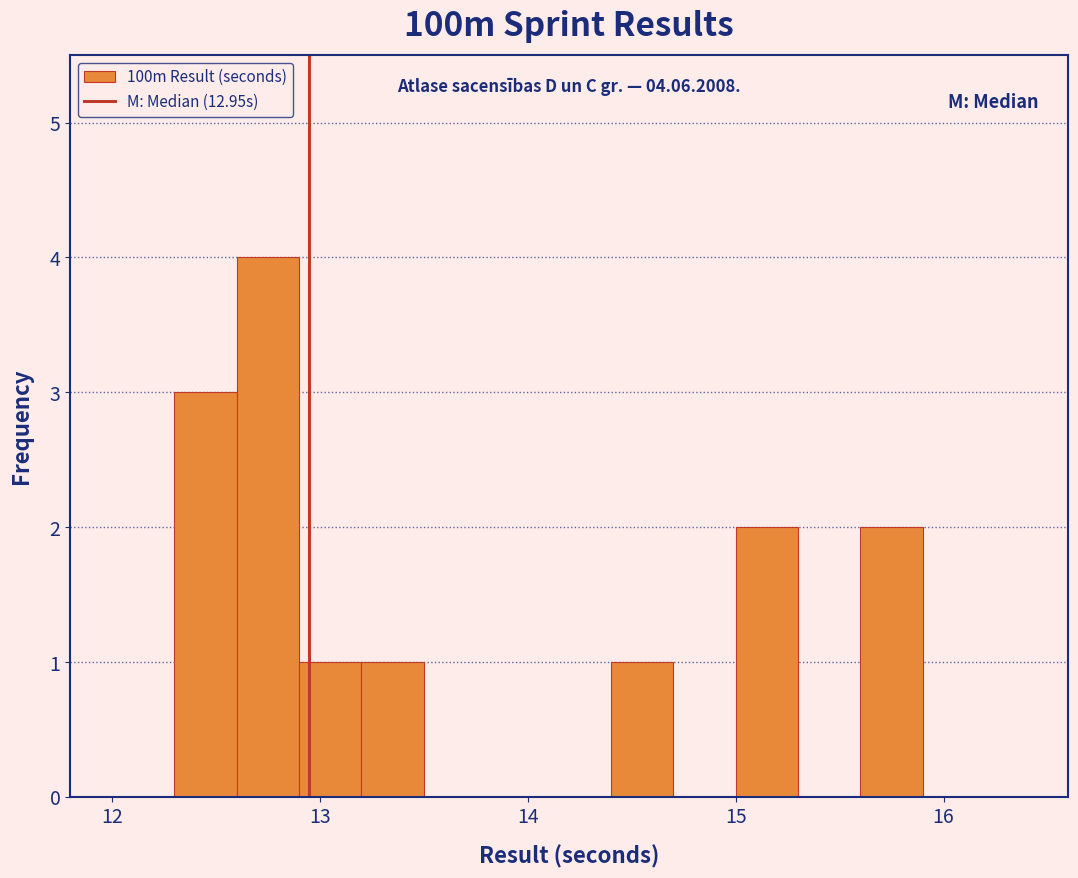

Around what value on the x-axis is the tallest bar? Give the approximate position of its centre, as read against the axis.

12.8